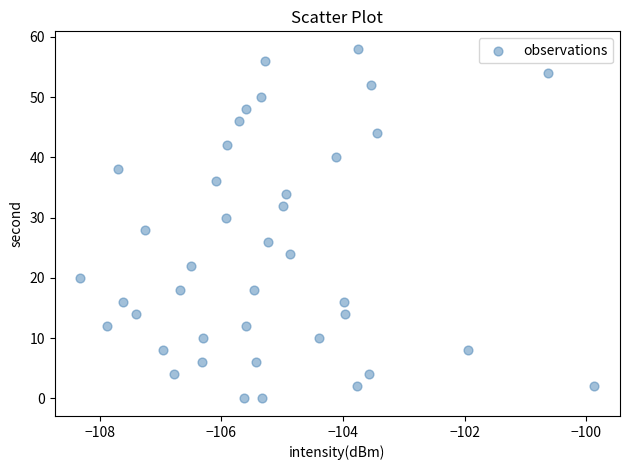

What is the range of Y values (max minus min)?

58